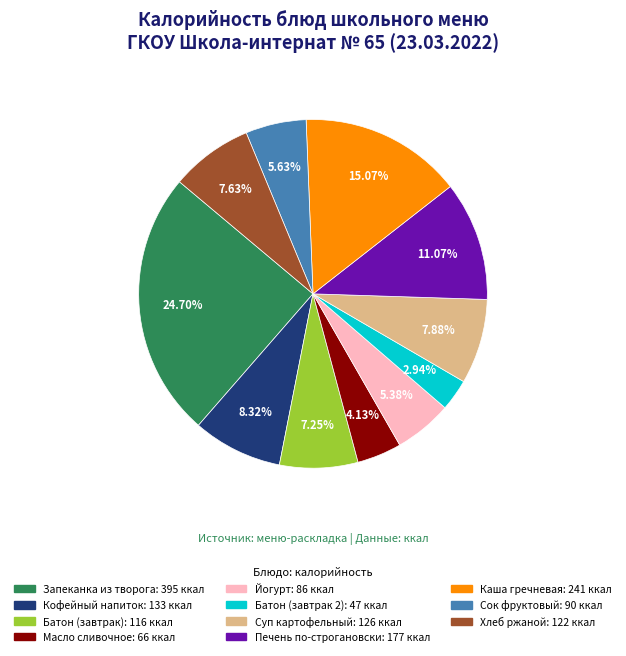

Is Кофейный напиток the majority of the pie?

No